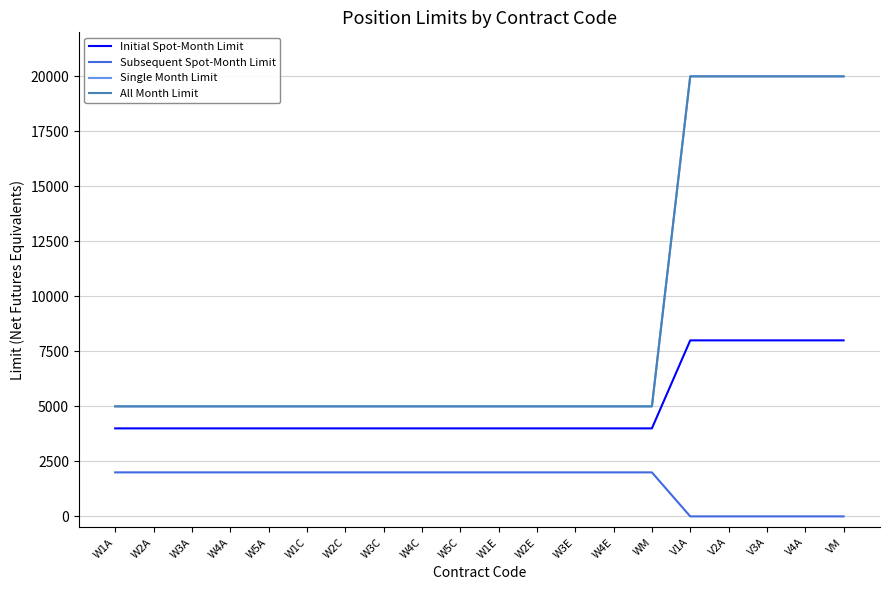

What is the value of the Single Month Limit point at the 13th from the left?

5000